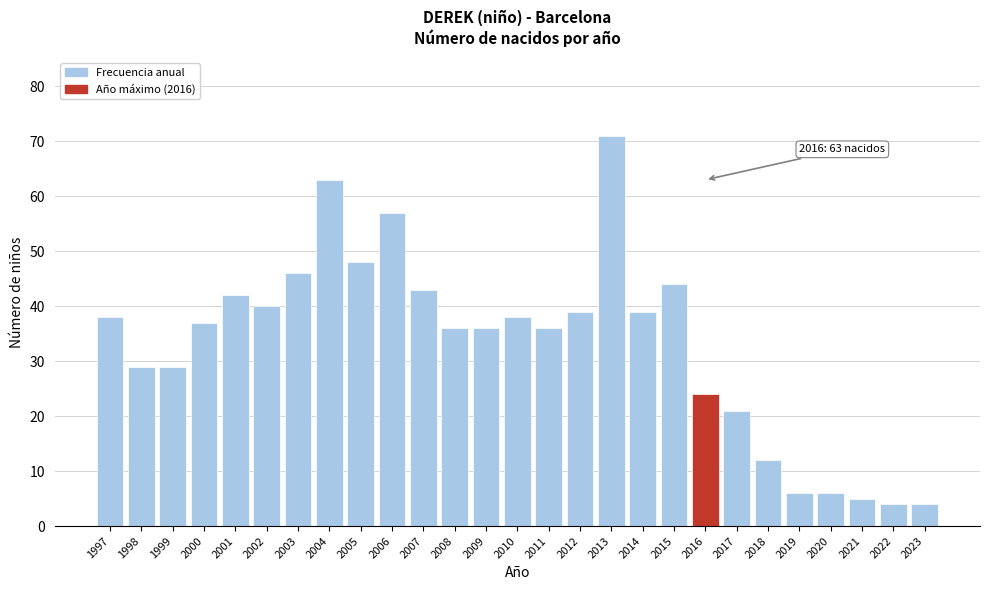

Reading left to right, transcribe all the data shown in this chart.

38	29	29	37	42	40	46	63	48	57	43	36	36	38	36	39	71	39	44	24	21	12	6	6	5	4	4